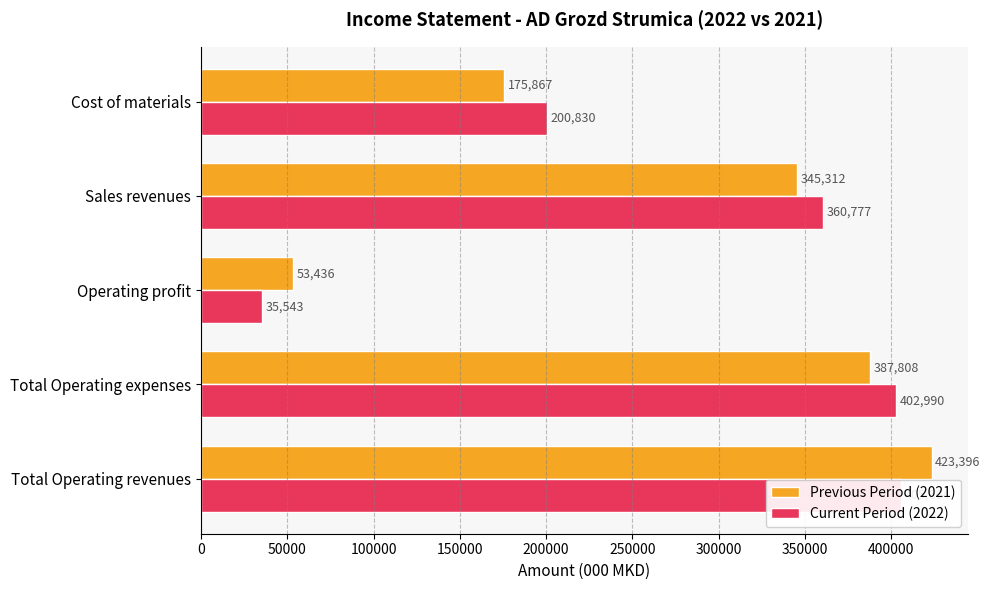

Rank the series by their average value, from highest to lowest.

Current Period (2022), Previous Period (2021)